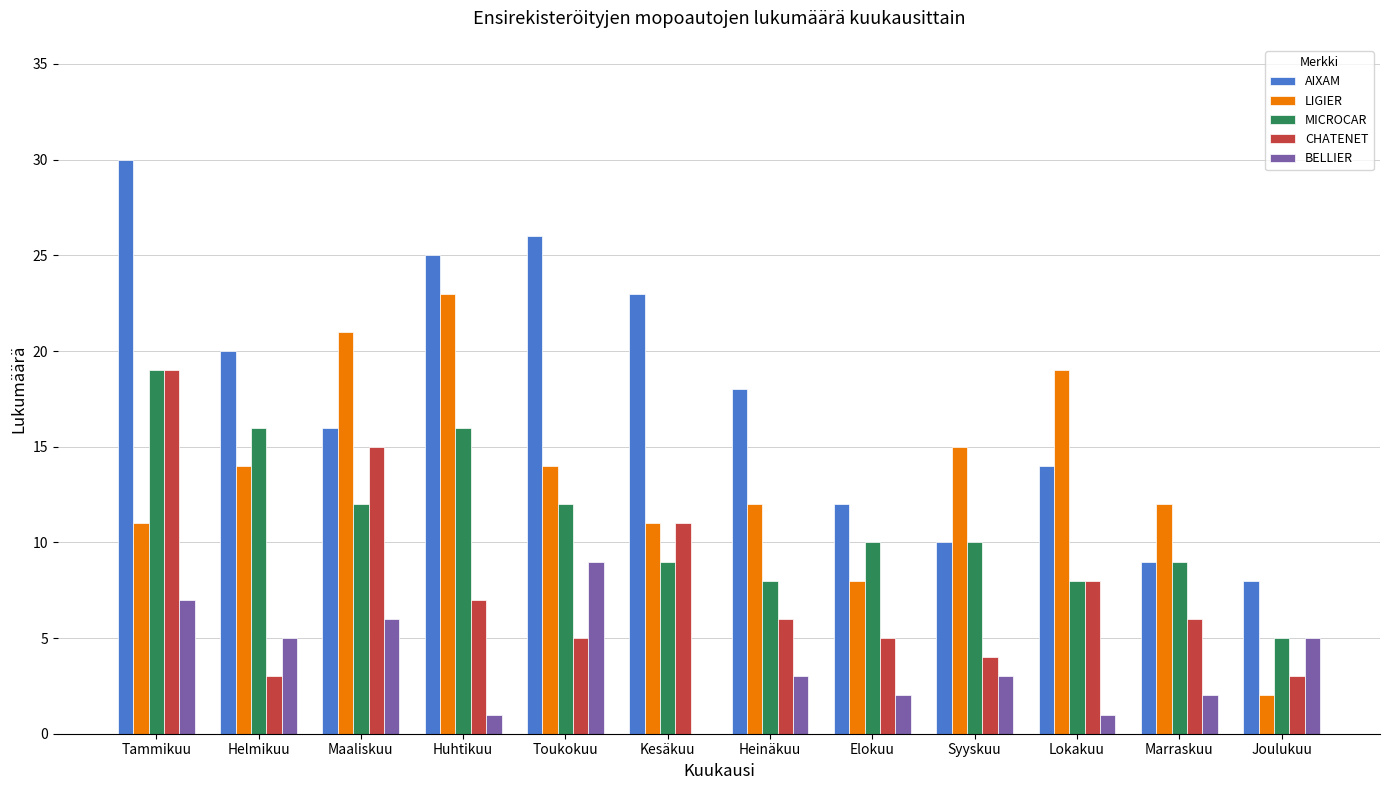

The value of AIXAM at Lokakuu is 21. True or false?

False